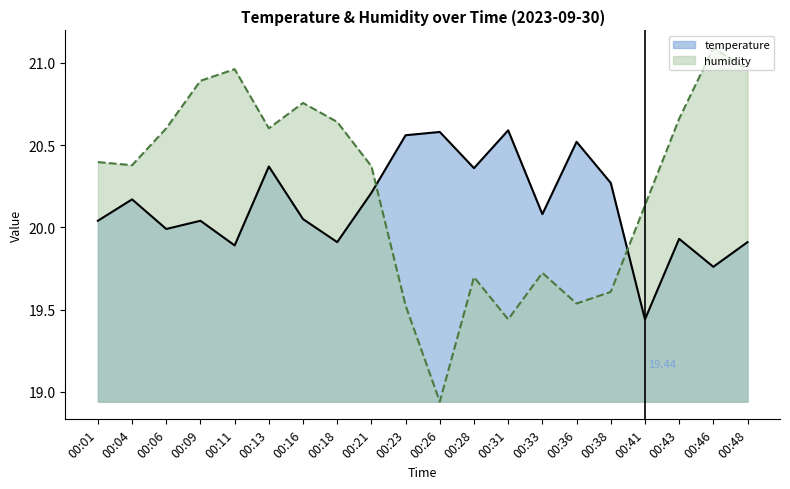

What is the smallest value displayed?

18.9